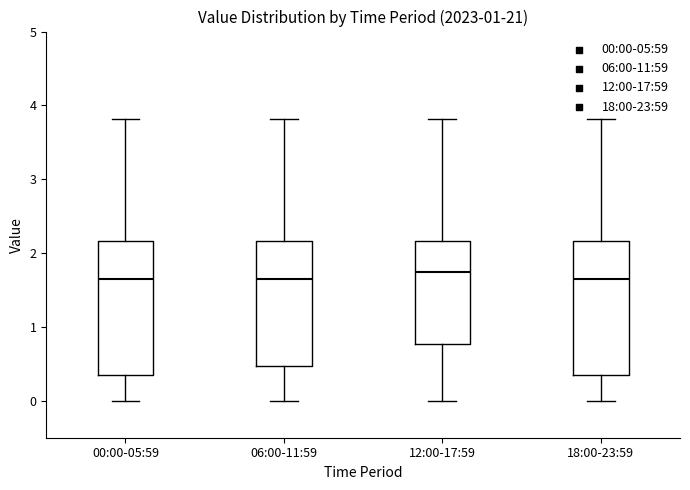

Reading left to right, read every box against the y-axis: the position of its median line, the range the box covers, and the ends of its whiskers. The values are not printed on the chart, so give them approximately, as read against the axis.

00:00-05:59: median 1.6, box 0.4 to 2.2, whiskers 0.0 to 3.8
06:00-11:59: median 1.6, box 0.5 to 2.2, whiskers 0.0 to 3.8
12:00-17:59: median 1.8, box 0.8 to 2.2, whiskers 0.0 to 3.8
18:00-23:59: median 1.6, box 0.4 to 2.2, whiskers 0.0 to 3.8